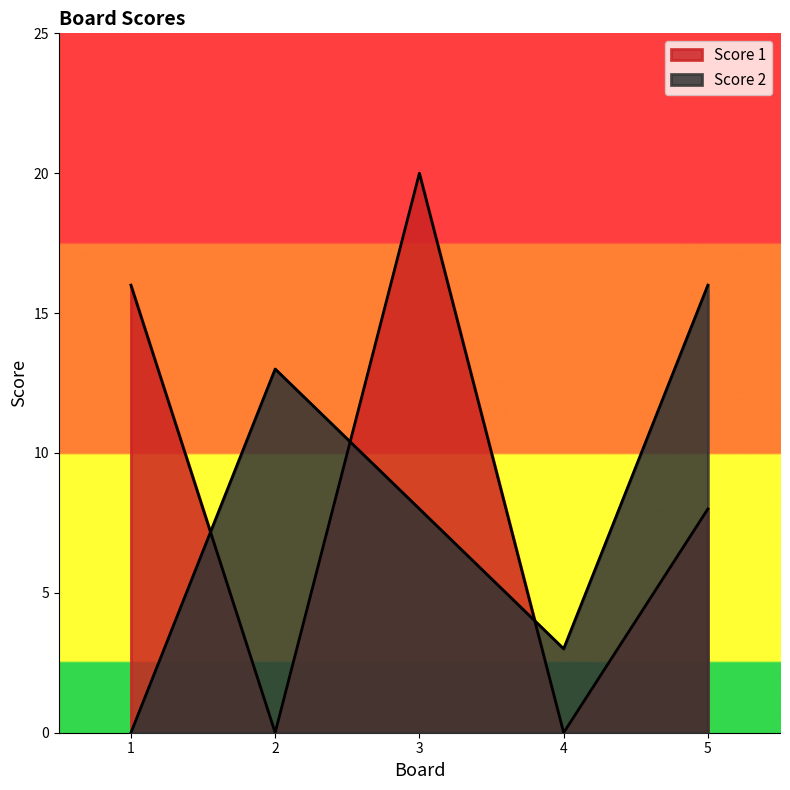

Where is the first local minimum for Score 1?

2